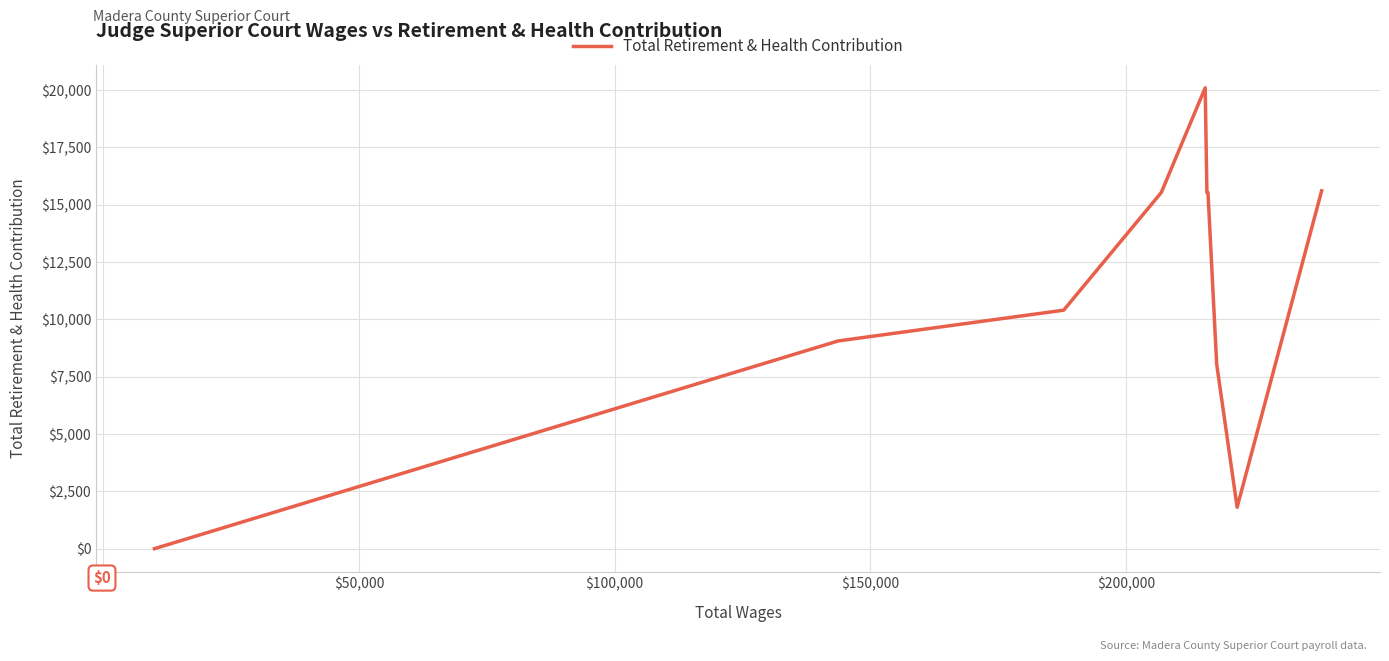

How many distinct data groups are displayed?

1